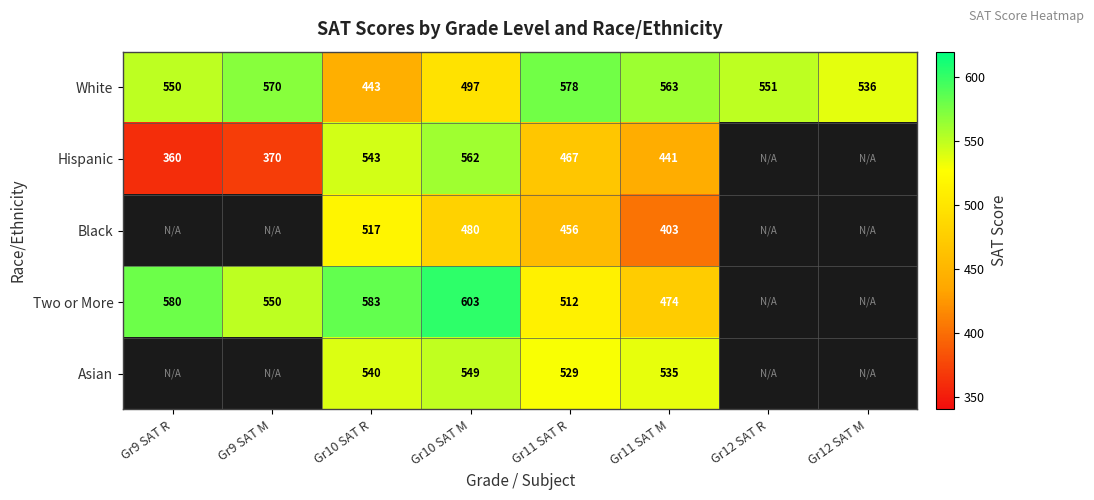

Read the White value at Gr10 SAT M, to the nearest 50.

500